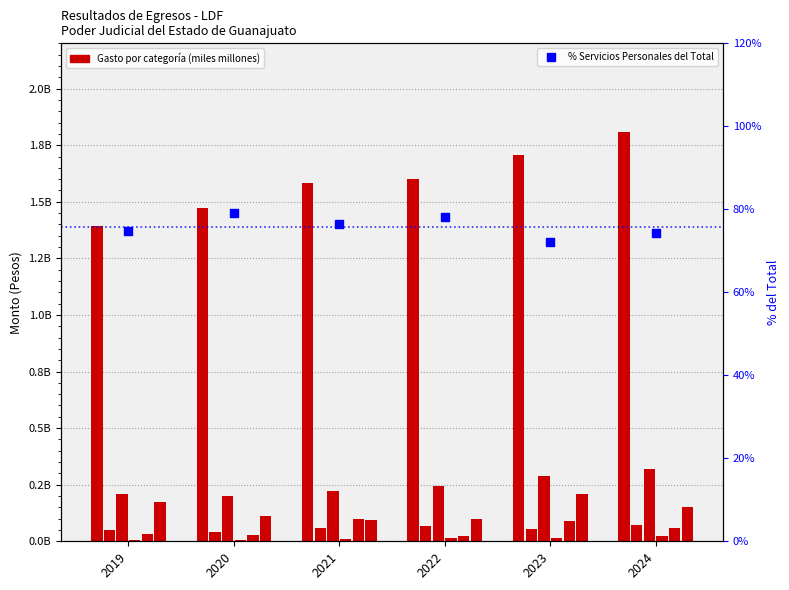

Is the value of Servicios Personales at 2021 greater than the value of Materiales y Suministros at 2024?

Yes